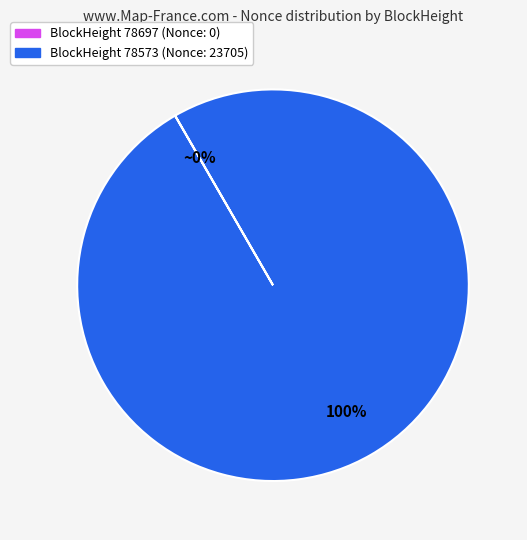

Does any single category account for the majority?

Yes